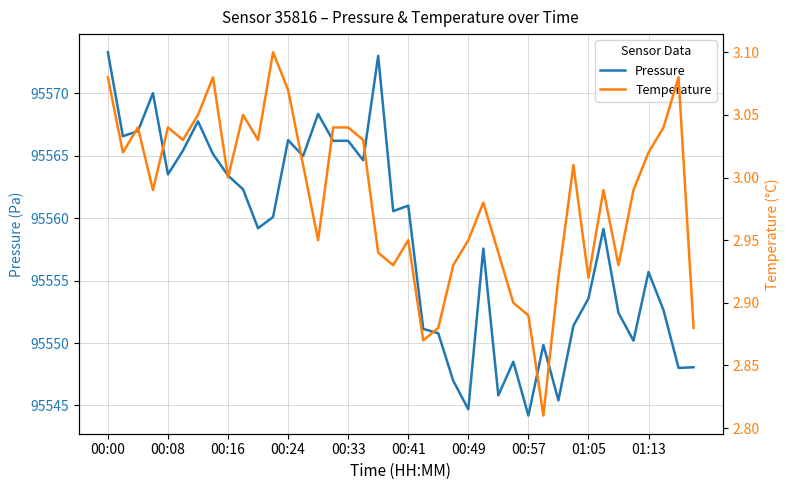

What is the minimum value for Pressure?

95544.2